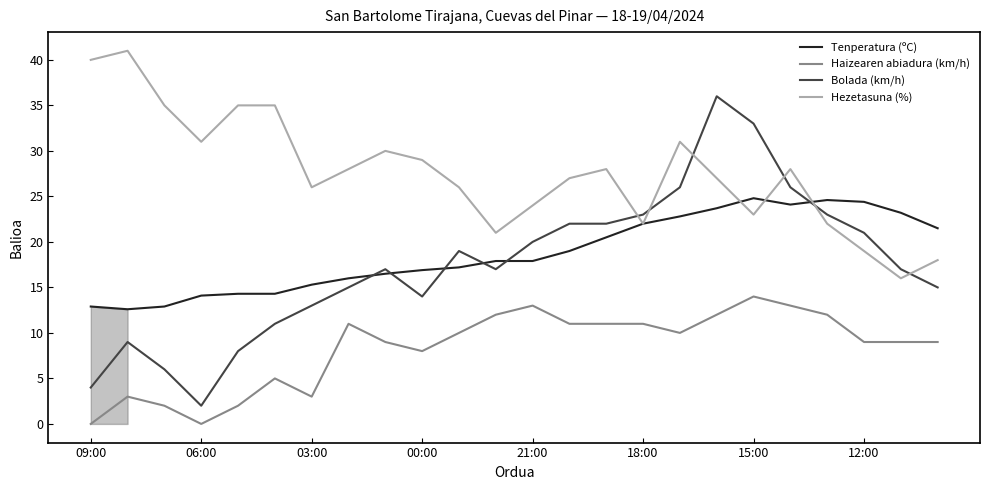

What is the maximum value for Tenperatura (ºC)?

24.8